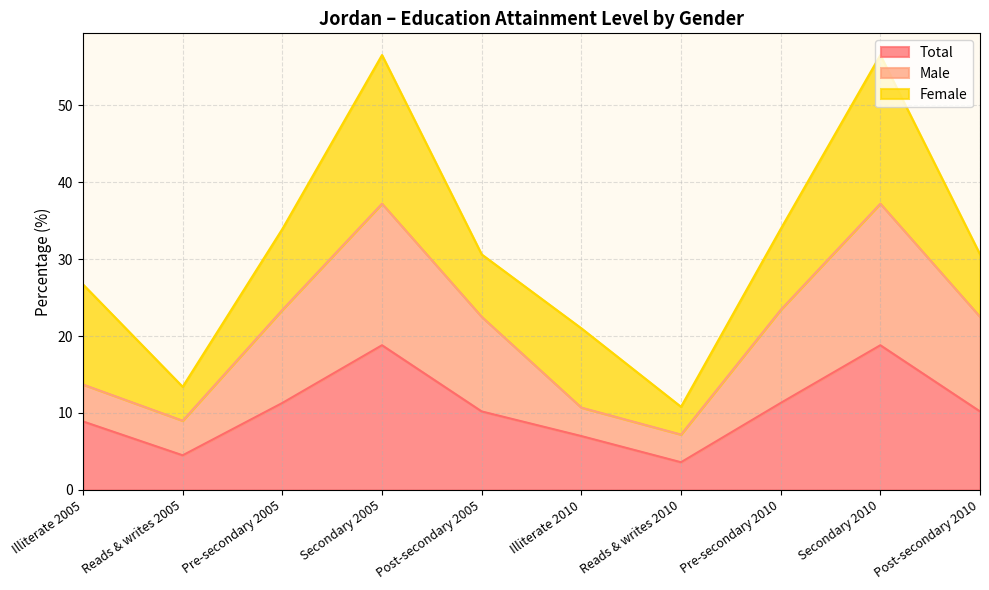

The Male series shows 13.0 at Reads & writes 2005. True or false?

False